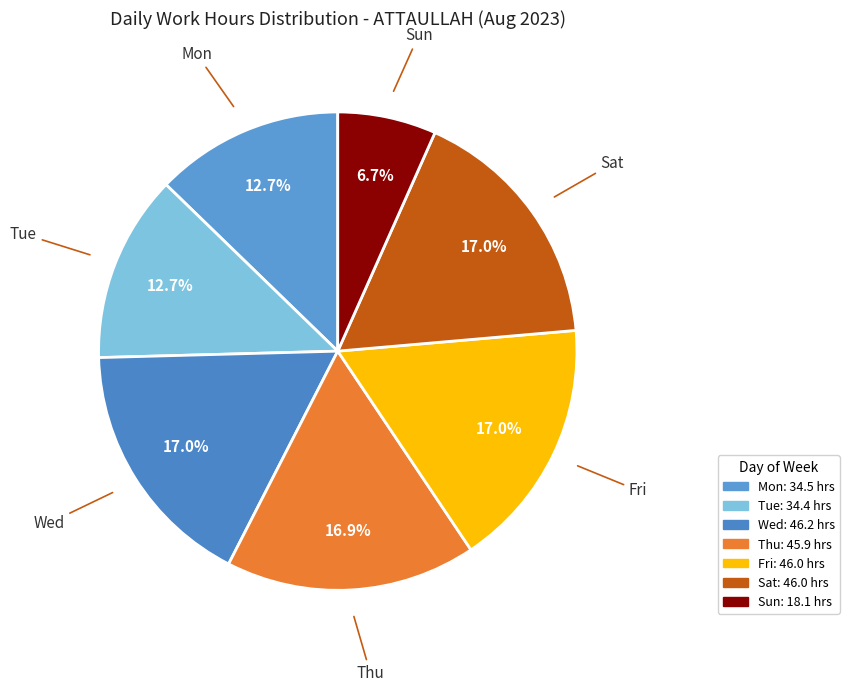

How many segments does this pie chart have?

7